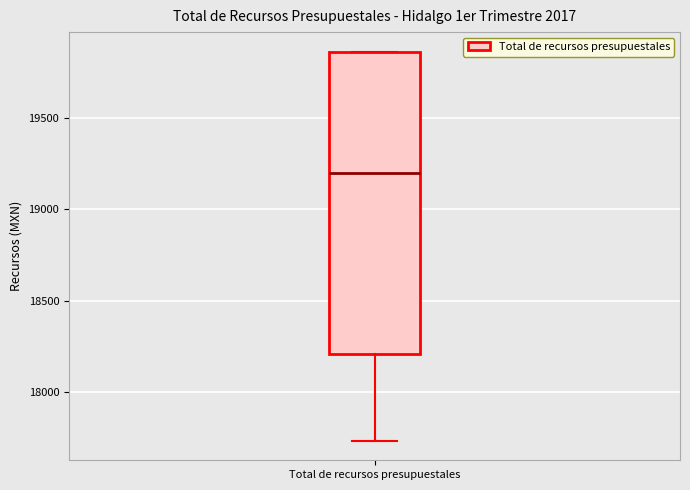

Read this box plot against the y-axis: the position of the median line, the range covered by the box, and the ends of both whiskers. The values are not printed on the chart, so give them approximately, as read against the axis.

median 19200, box 18200 to 19850, whiskers 17750 to 19850